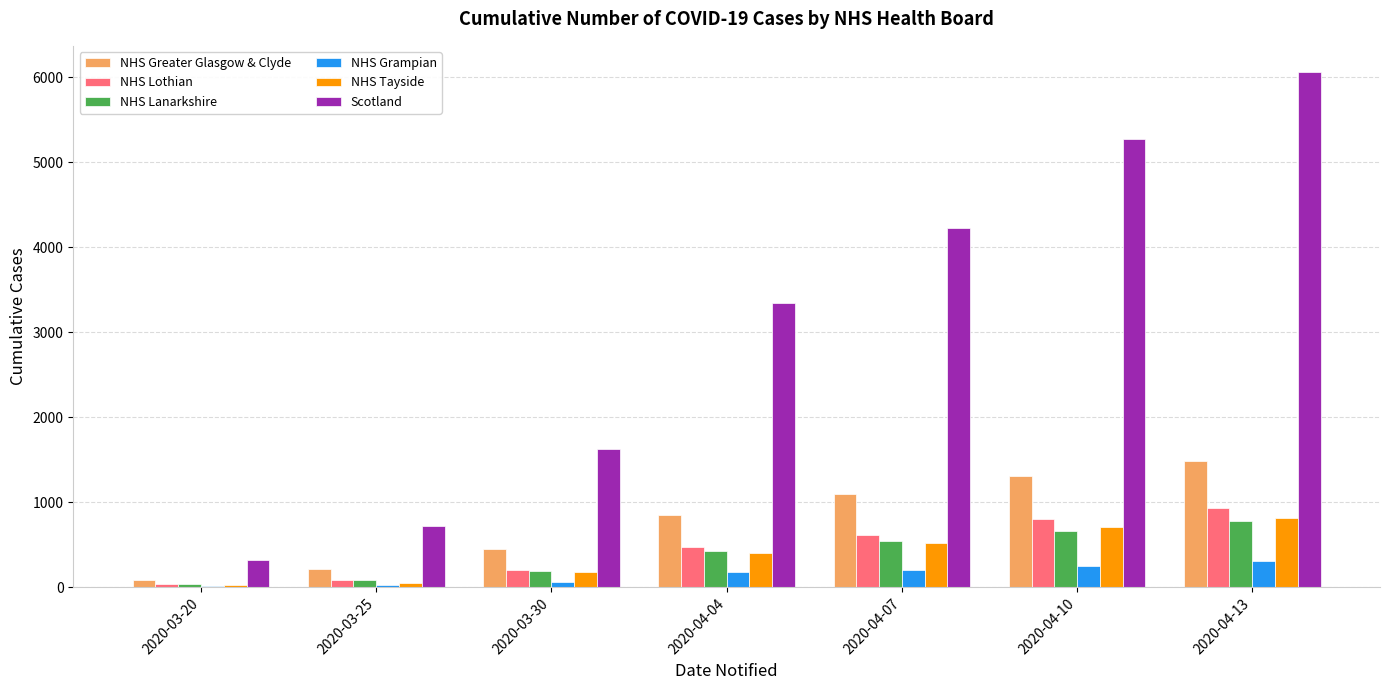

At which category is the sum across all series the highest?

2020-04-13